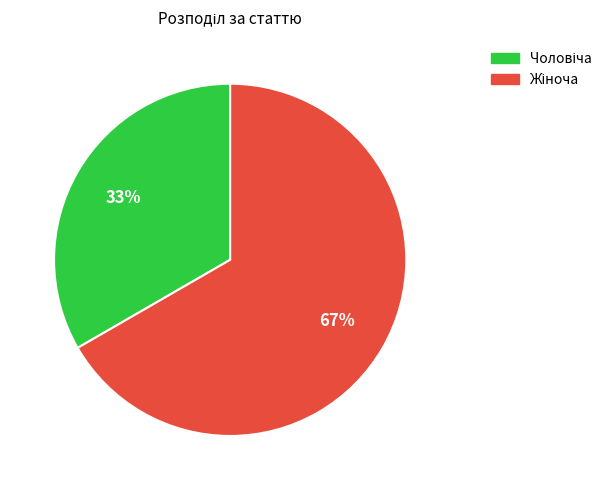

Is there any slice that represents more than half of the pie?

Yes